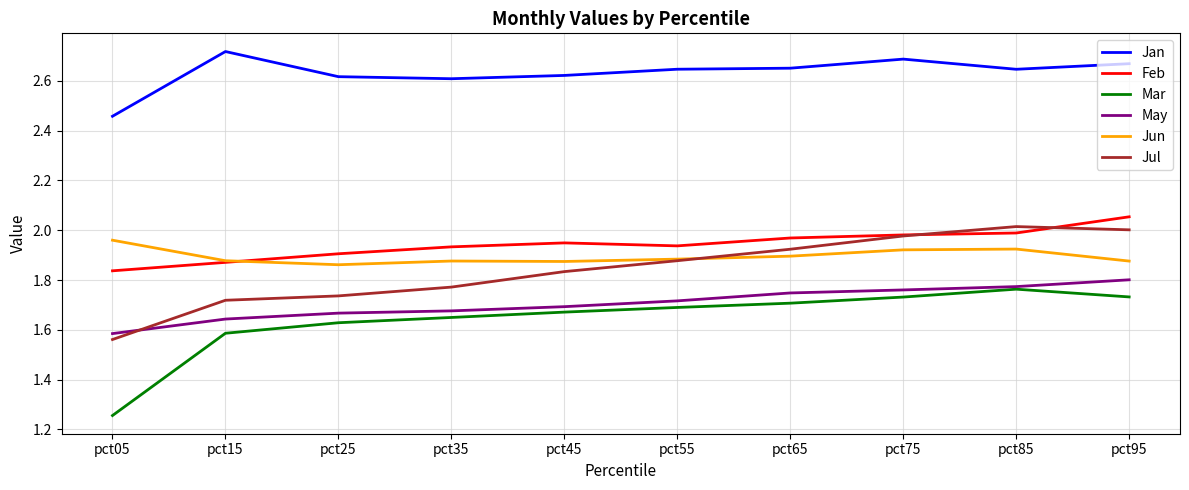

What is the total value across all series at pct85?

12.1